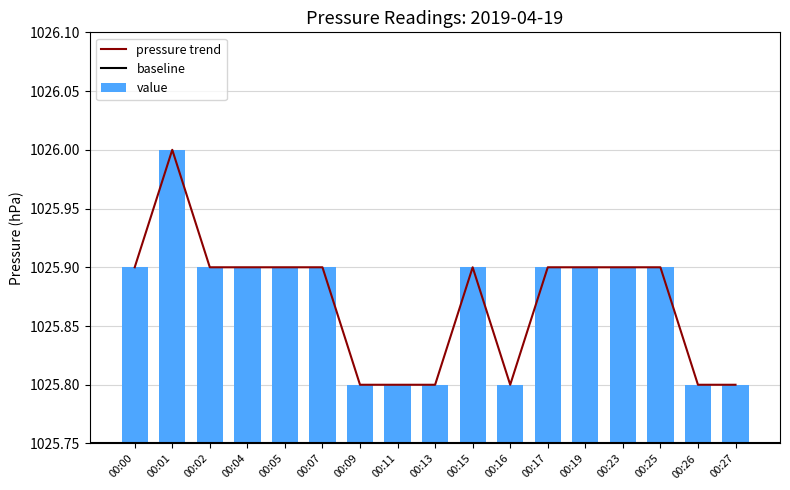

Count the values in the range 1025 to 1026.

17